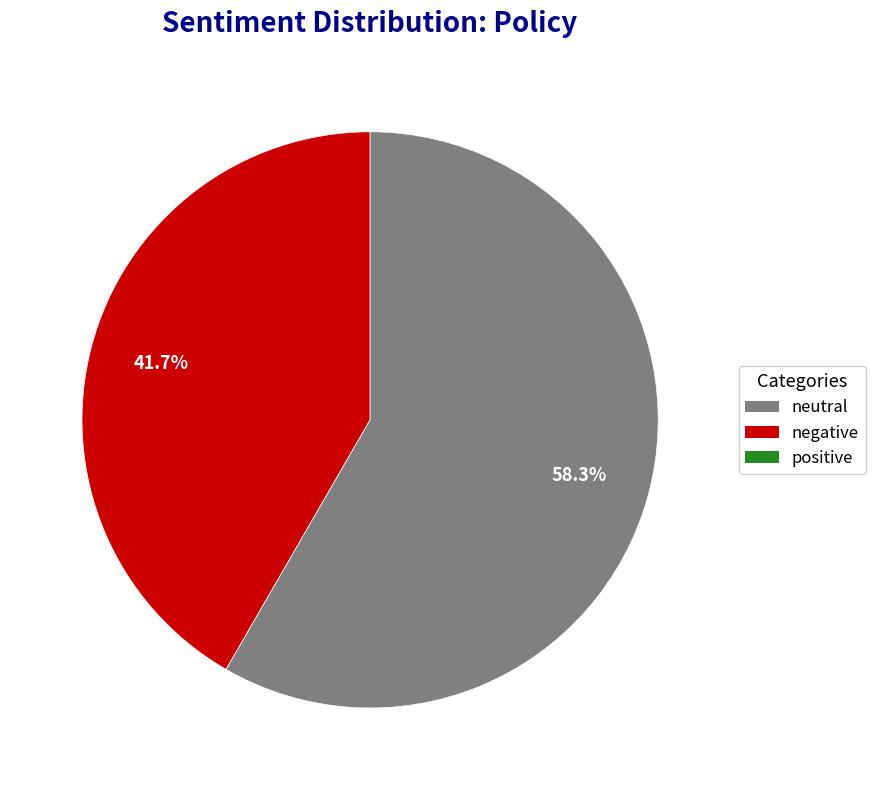

Does any single category account for the majority?

Yes